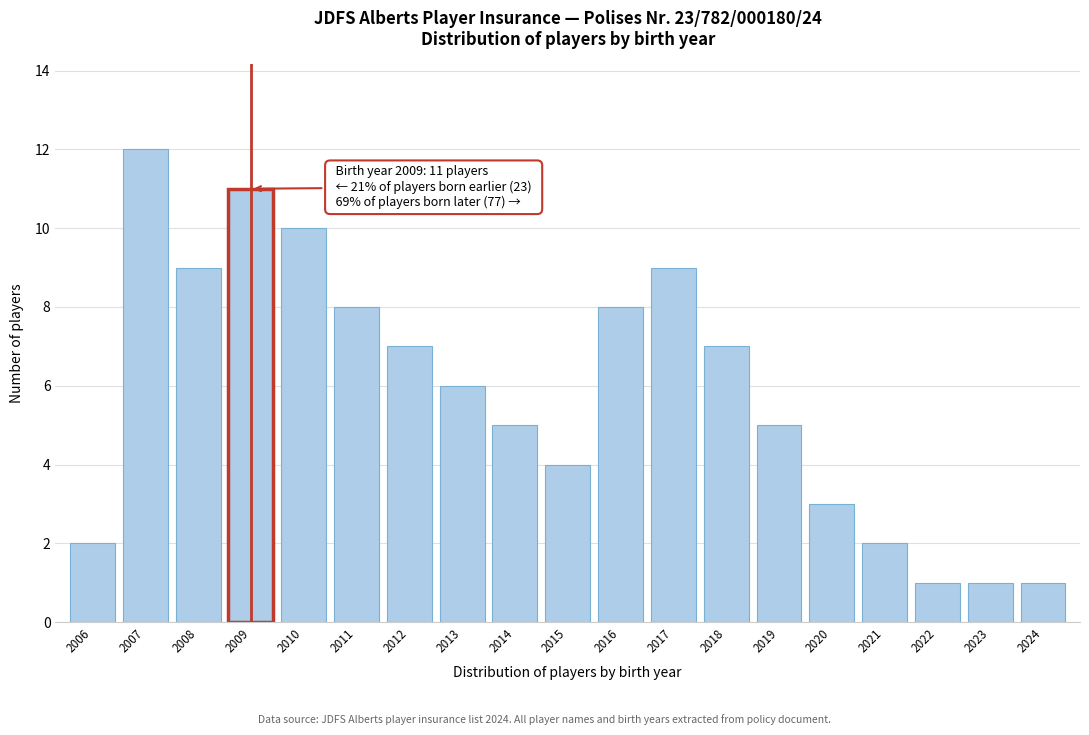

Reading left to right, list all the values displayed in this chart.

2006=2	2007=12	2008=9	2009=11	2010=10	2011=8	2012=7	2013=6	2014=5	2015=4	2016=8	2017=9	2018=7	2019=5	2020=3	2021=2	2022=1	2023=1	2024=1